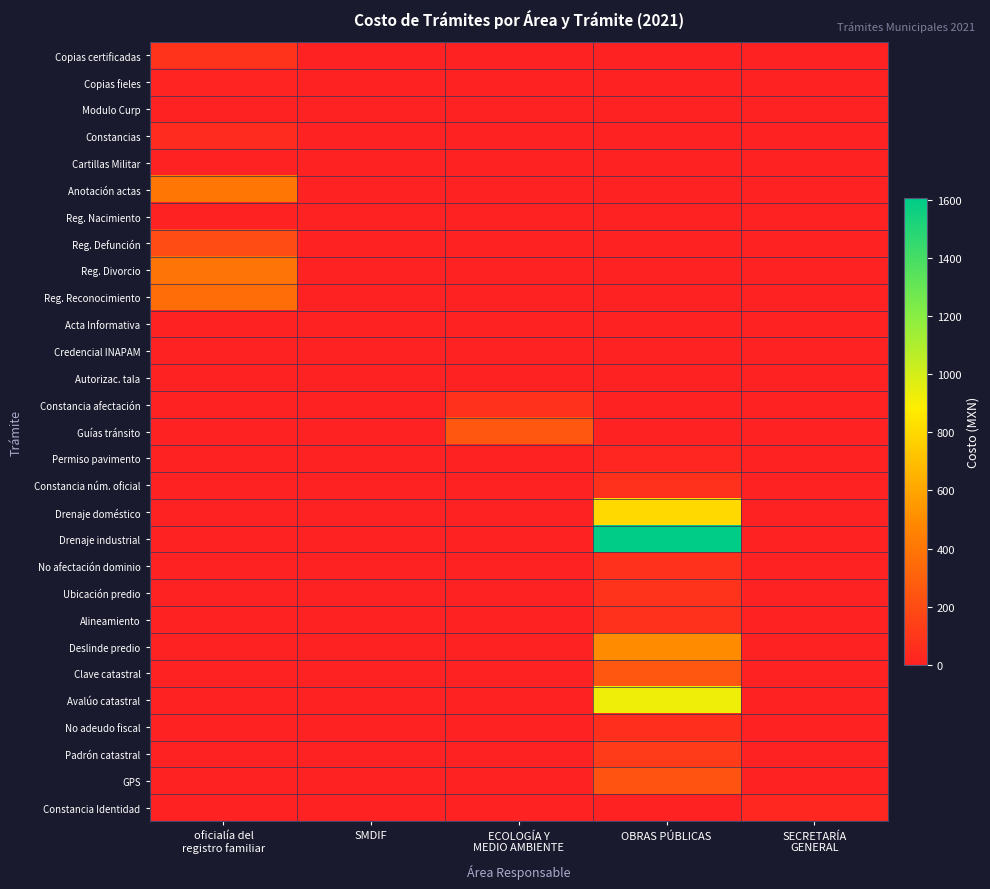

List the series in order of their peak value, lowest first.

Modulo Curp, Cartillas Militar, Reg. Nacimiento, Acta Informativa, Credencial INAPAM, Autorizac. tala, Copias fieles, Permiso pavimento, Constancia Identidad, Constancias, No adeudo fiscal, Constancia núm. oficial, Alineamiento, Constancia afectación, No afectación dominio, Ubicación predio, Copias certificadas, Padrón catastral, Reg. Defunción, GPS, Guías tránsito, Clave catastral, Reg. Reconocimiento, Reg. Divorcio, Anotación actas, Deslinde predio, Drenaje doméstico, Avalúo catastral, Drenaje industrial